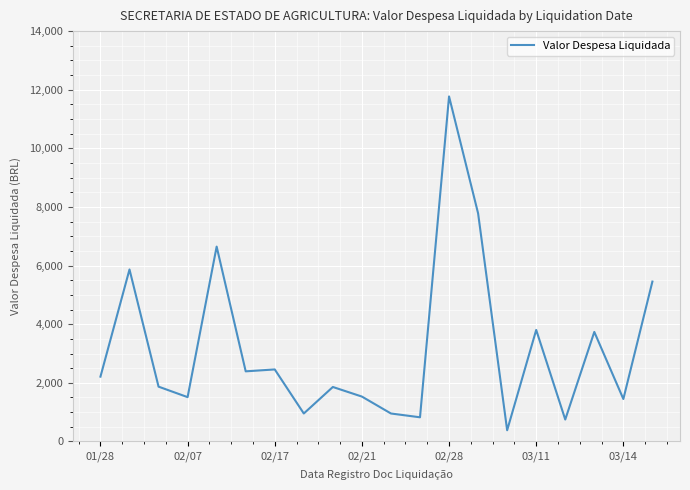

True or false: the data has more than 0 interior local peaks.

True